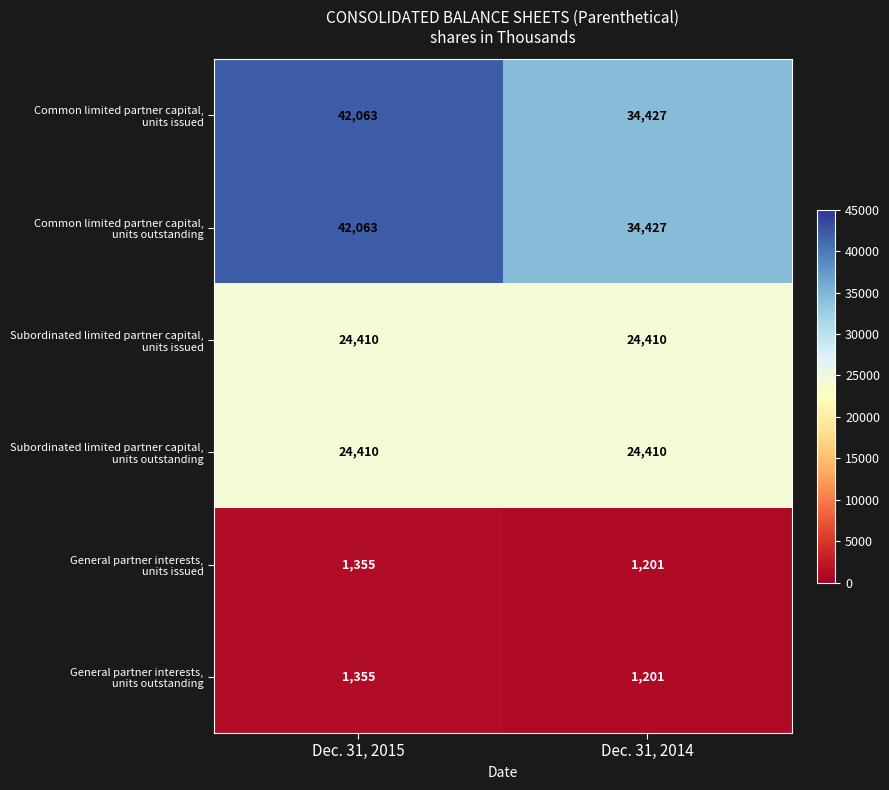

What is the greatest value displayed?

42063